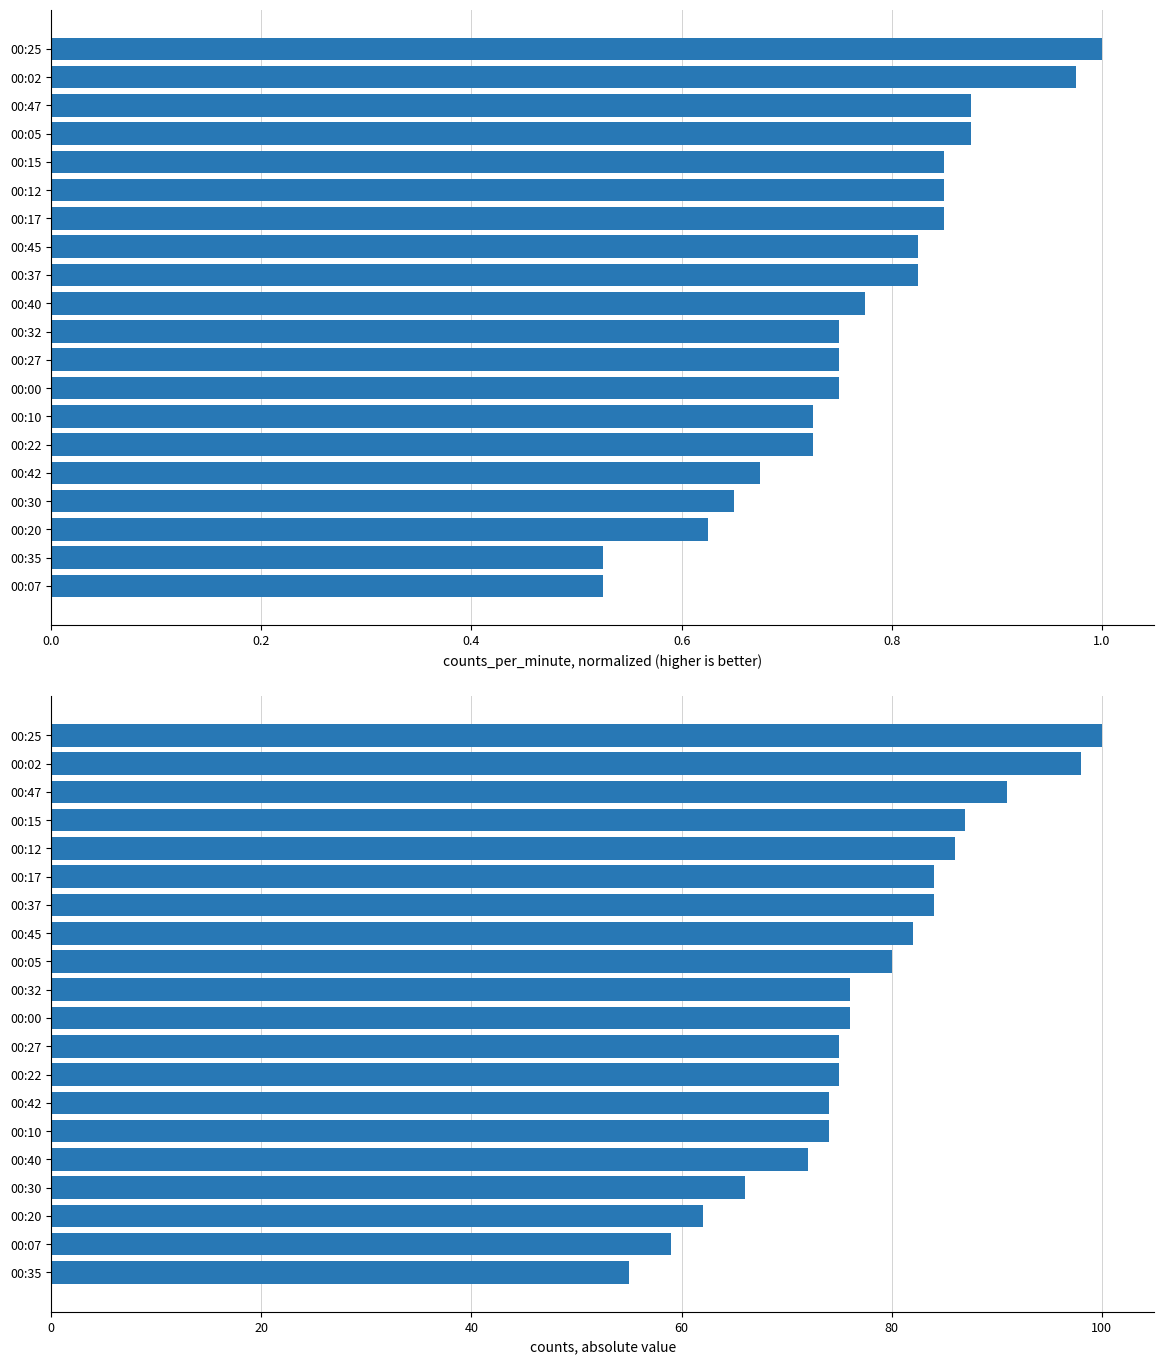

What position from the left is 6?

7